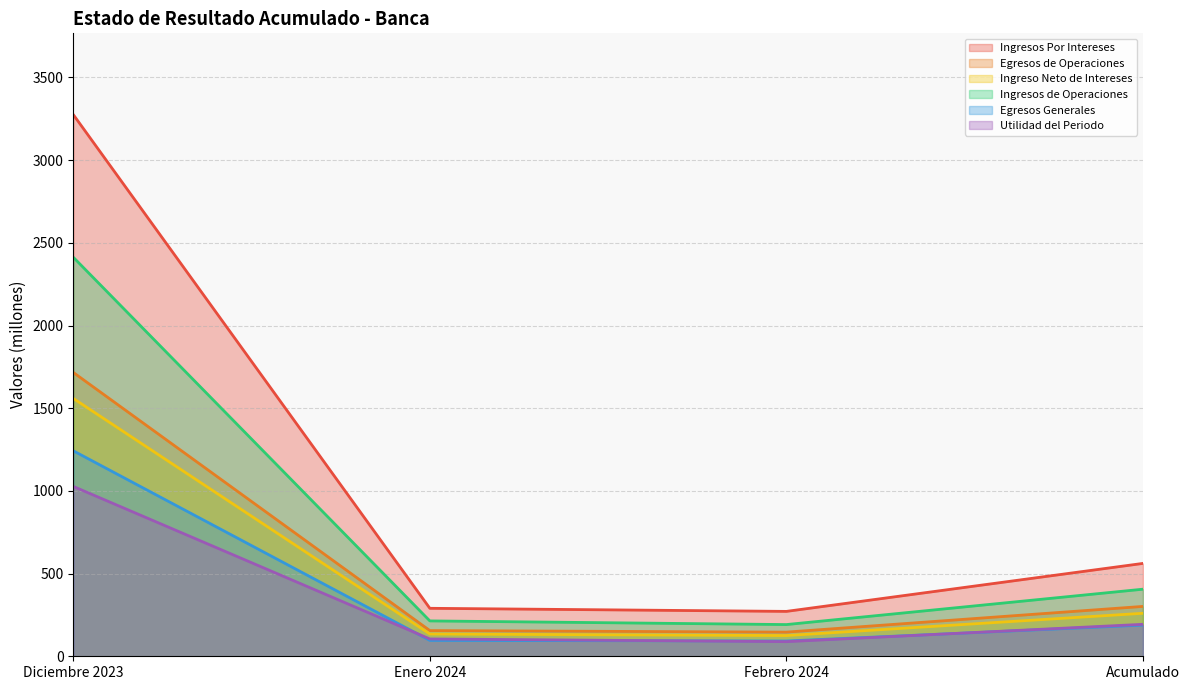

What position from the left is Febrero 2024?

3